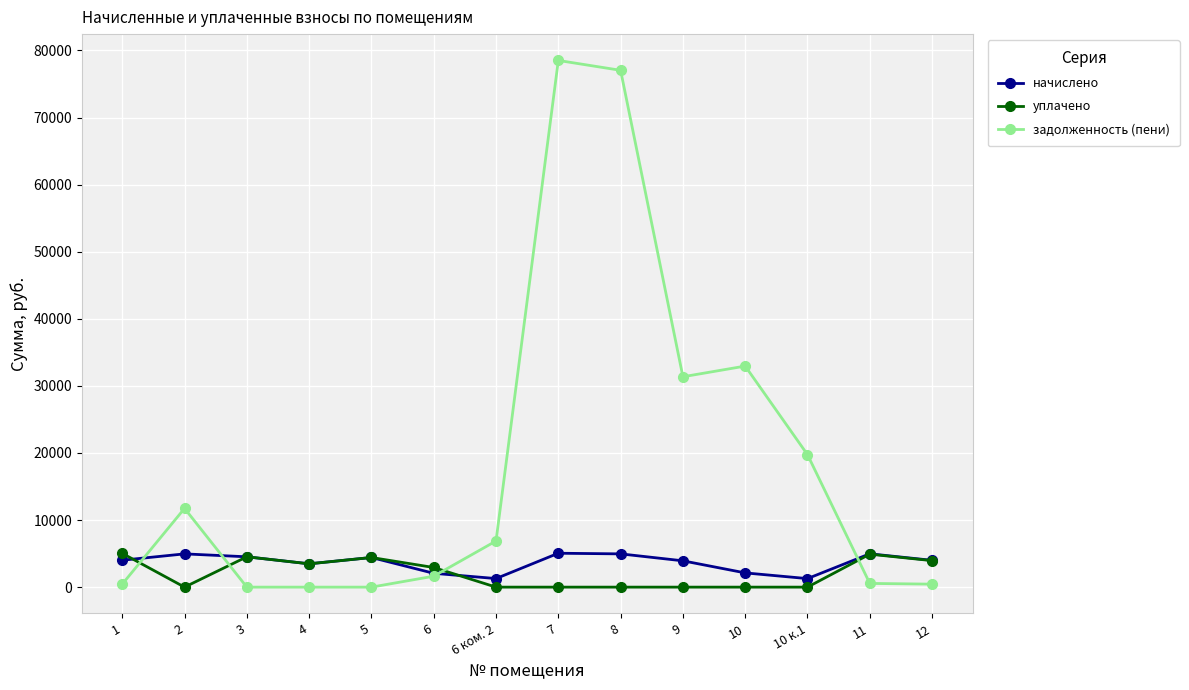

Is the value of начислено at 10 greater than the value of уплачено at 2?

Yes